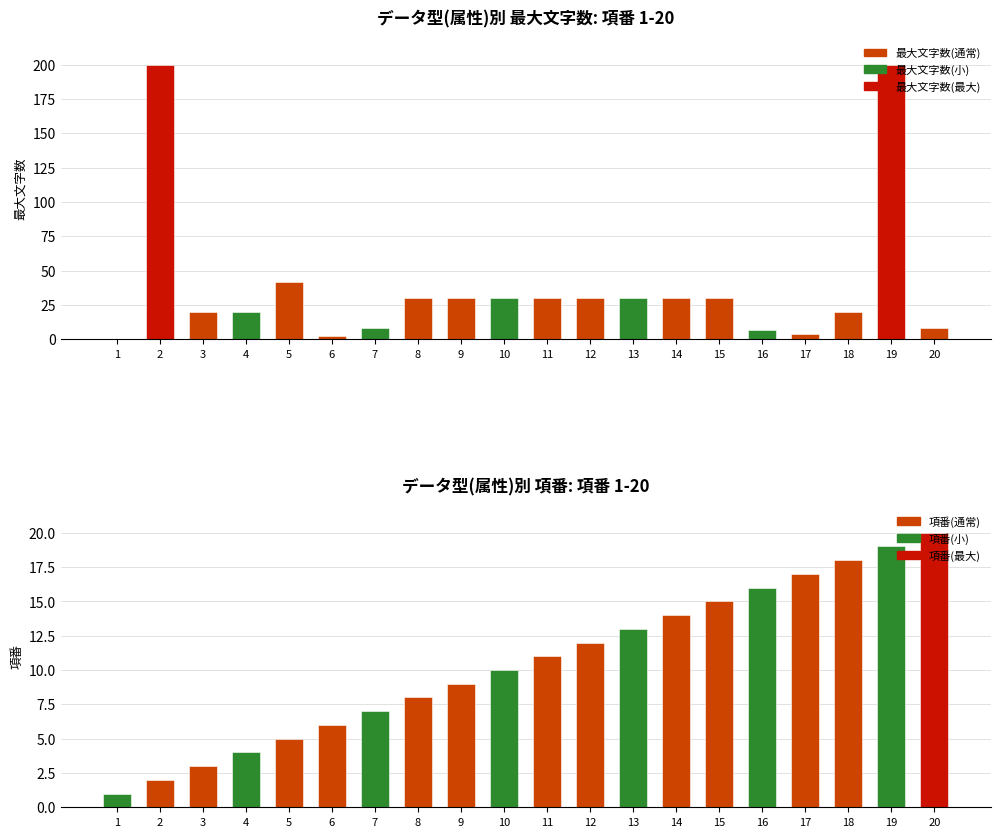

Reading left to right, list all the values displayed in this chart.

最大文字数: 1=0	2=200	3=20	4=20	5=42	6=2	7=8	8=30	9=30	10=30	11=30	12=30	13=30	14=30	15=30	16=7	17=4	18=20	19=200	20=8
項番: 1=1	2=2	3=3	4=4	5=5	6=6	7=7	8=8	9=9	10=10	11=11	12=12	13=13	14=14	15=15	16=16	17=17	18=18	19=19	20=20